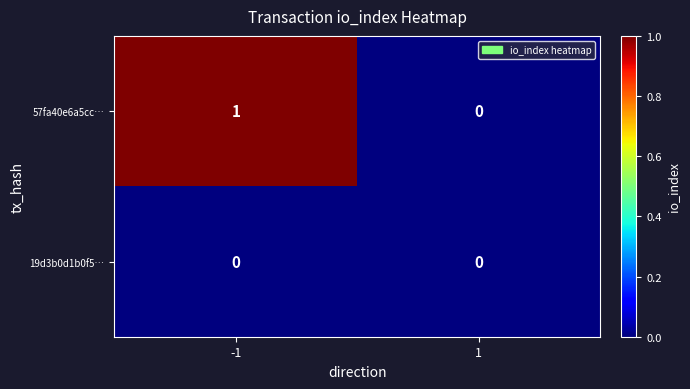

How many data points does each series have?

2